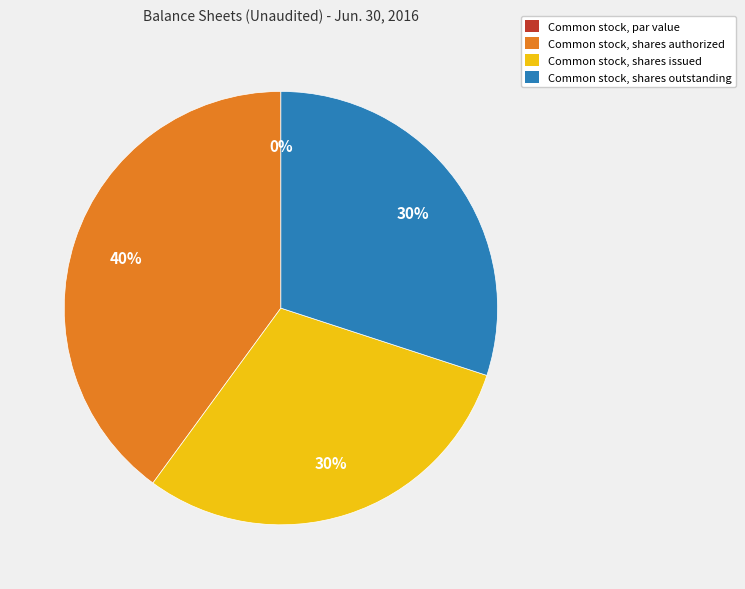

Which category has the smallest portion of the pie?

Common stock, par value